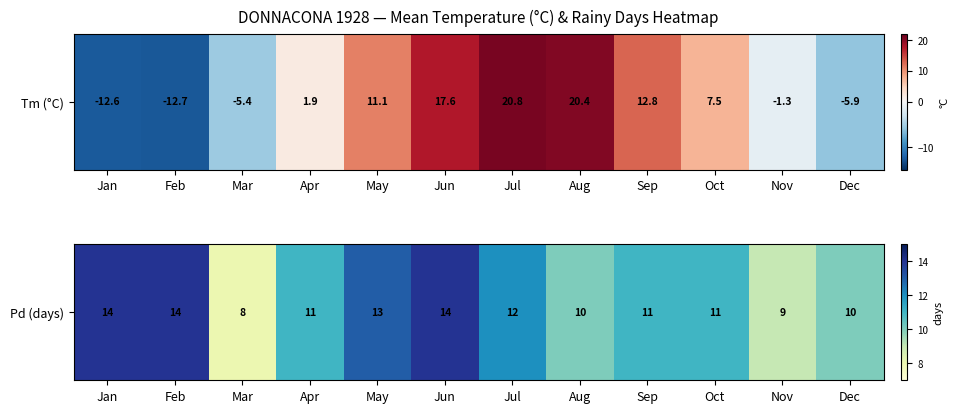

What is the smallest value displayed?

8